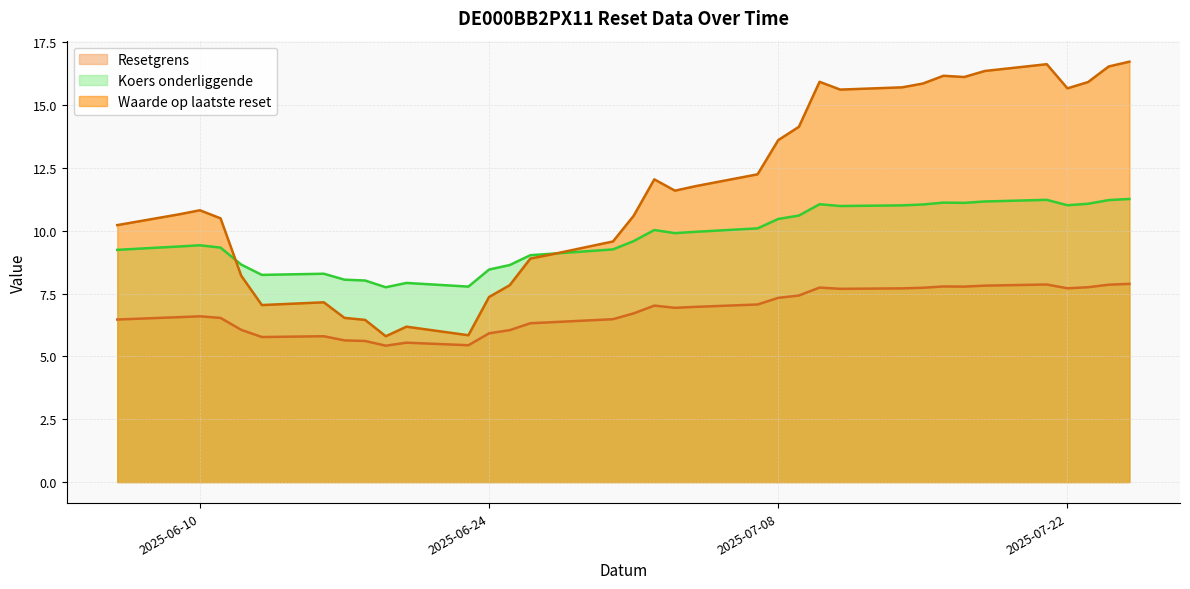

Read the Koers onderliggende value at 2025-07-24.

11.2